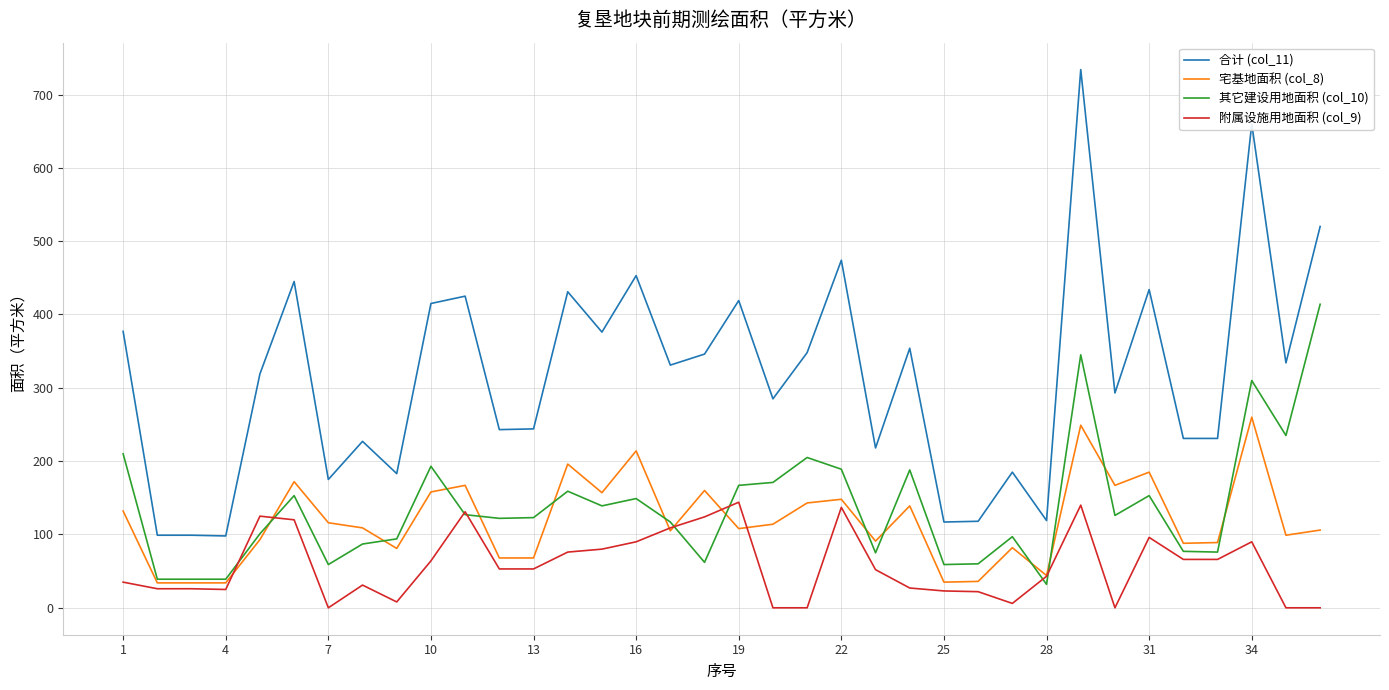

True or false: 合计 (col_11) and 其它建设用地面积 (col_10) cross at least once.

False